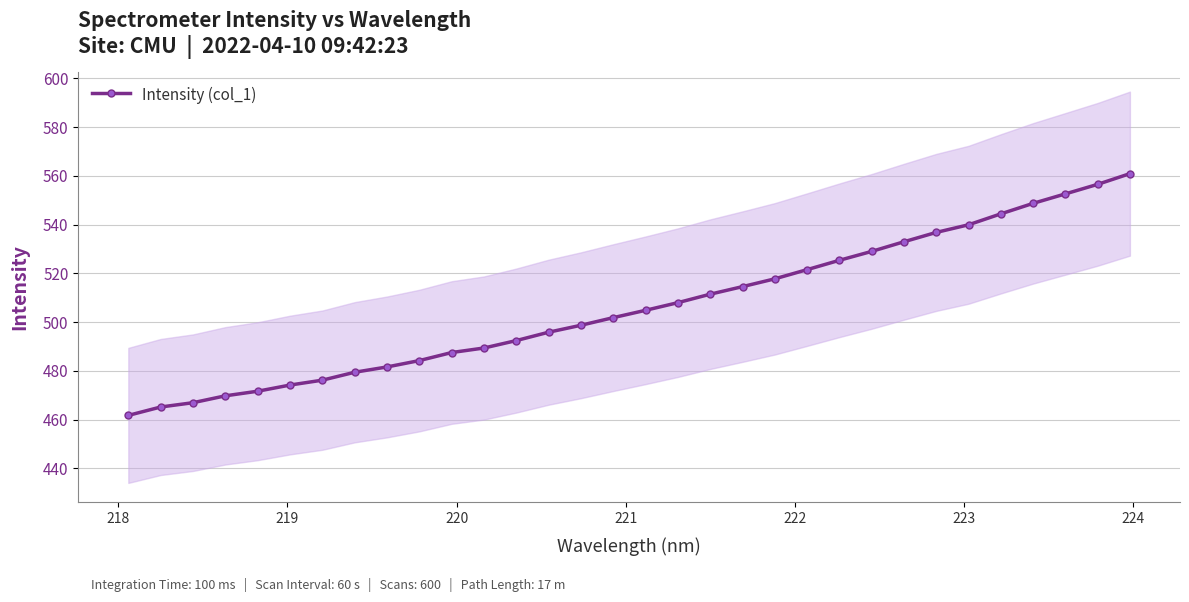

What is the minimum value for Intensity (col_1)?

461.7